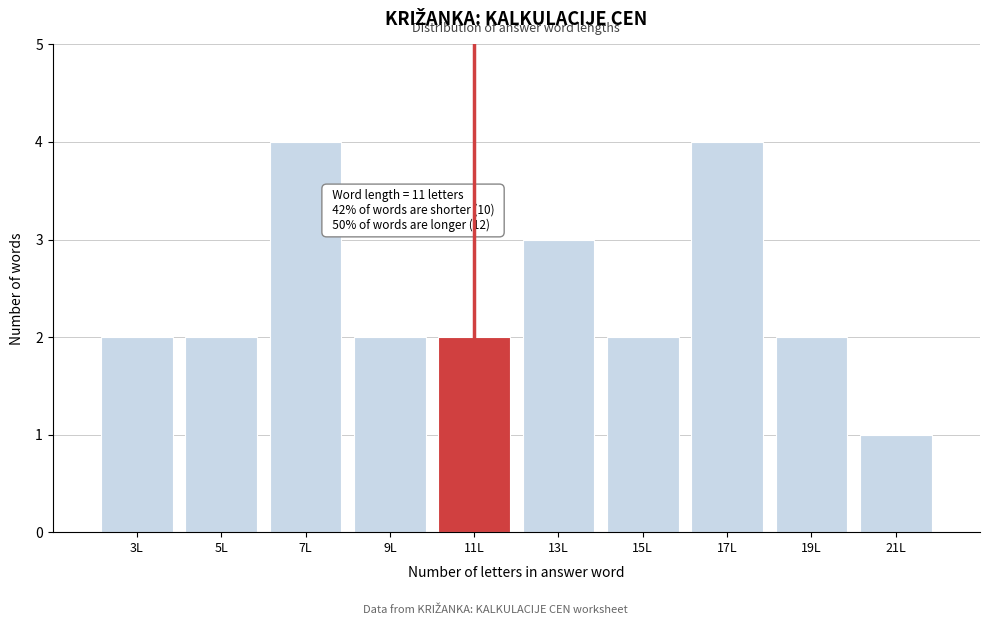

Reading left to right, transcribe all the data shown in this chart.

2	2	4	2	2	3	2	4	2	1